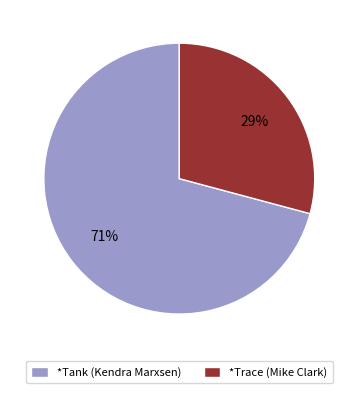

Between *Tank (Kendra Marxsen) and *Trace (Mike Clark), which is larger?

*Tank (Kendra Marxsen)